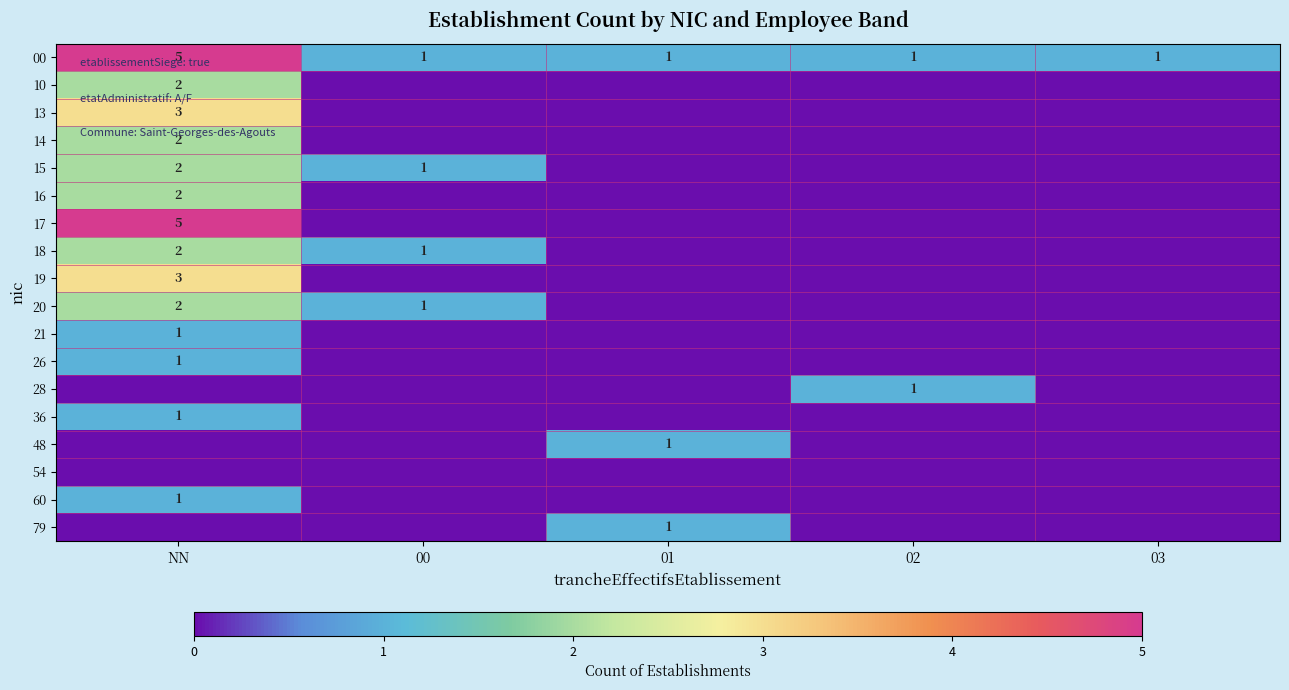

Rank the series by their maximum value, from lowest to highest.

54, 21, 26, 28, 36, 48, 60, 79, 10, 14, 15, 16, 18, 20, 13, 19, 00, 17